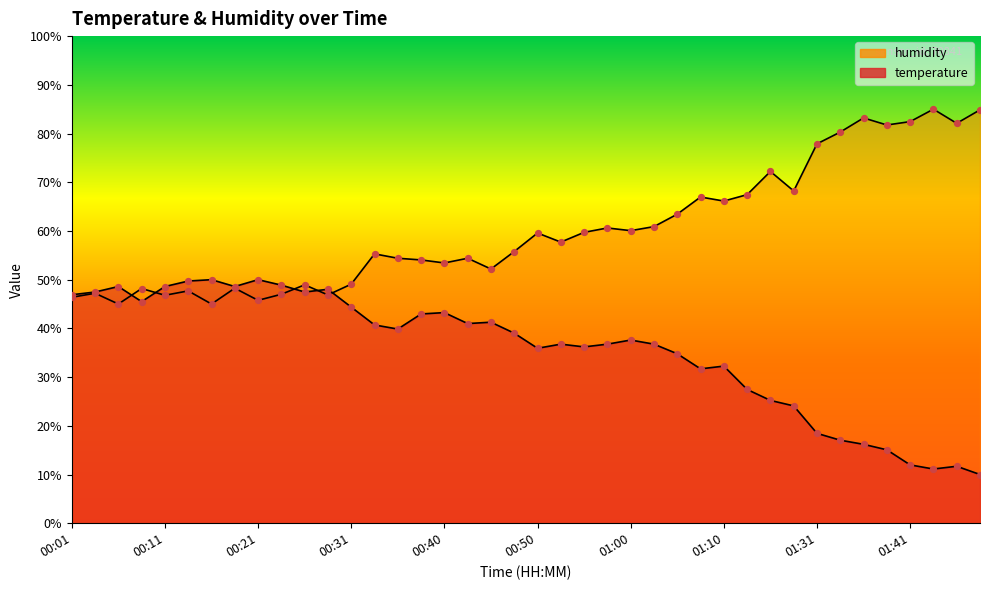

What are all the series names shown in the legend?

temperature, humidity